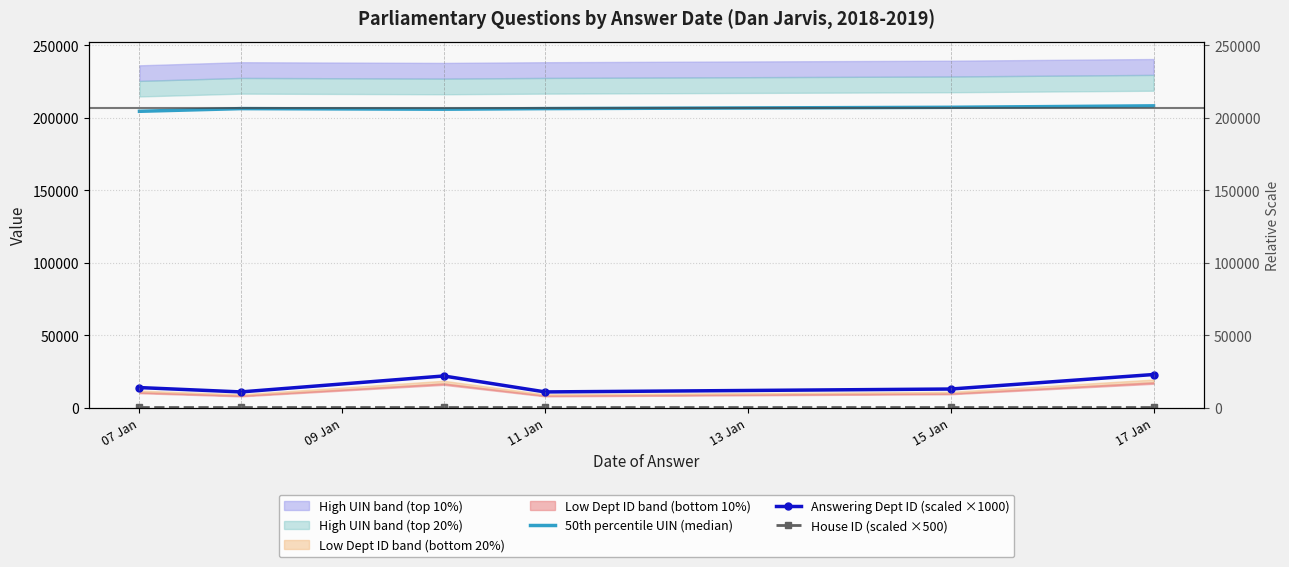

What is the value of the Answering Dept ID (scaled ×1000) point at the 4th from the left?

11000.0